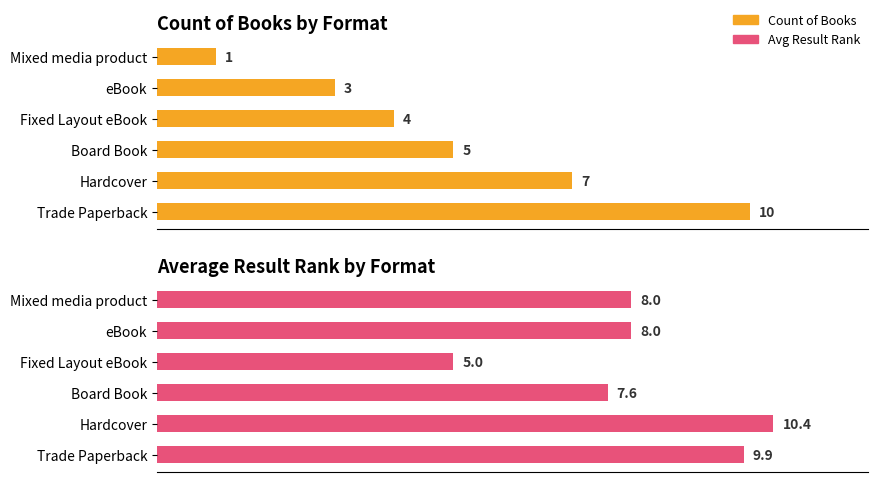

At Board Book, list the series in order from smallest to largest.

Count of Books, Avg Result Rank